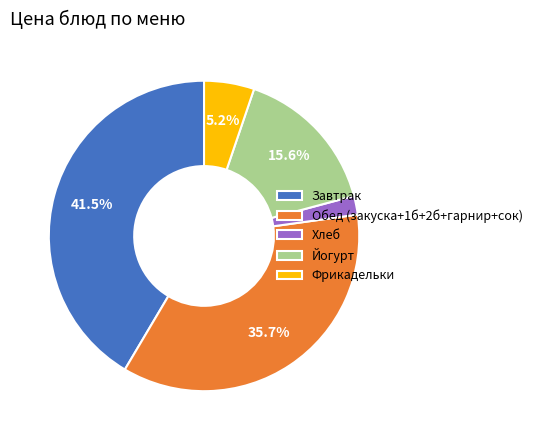

Is Фрикадельки the majority of the pie?

No